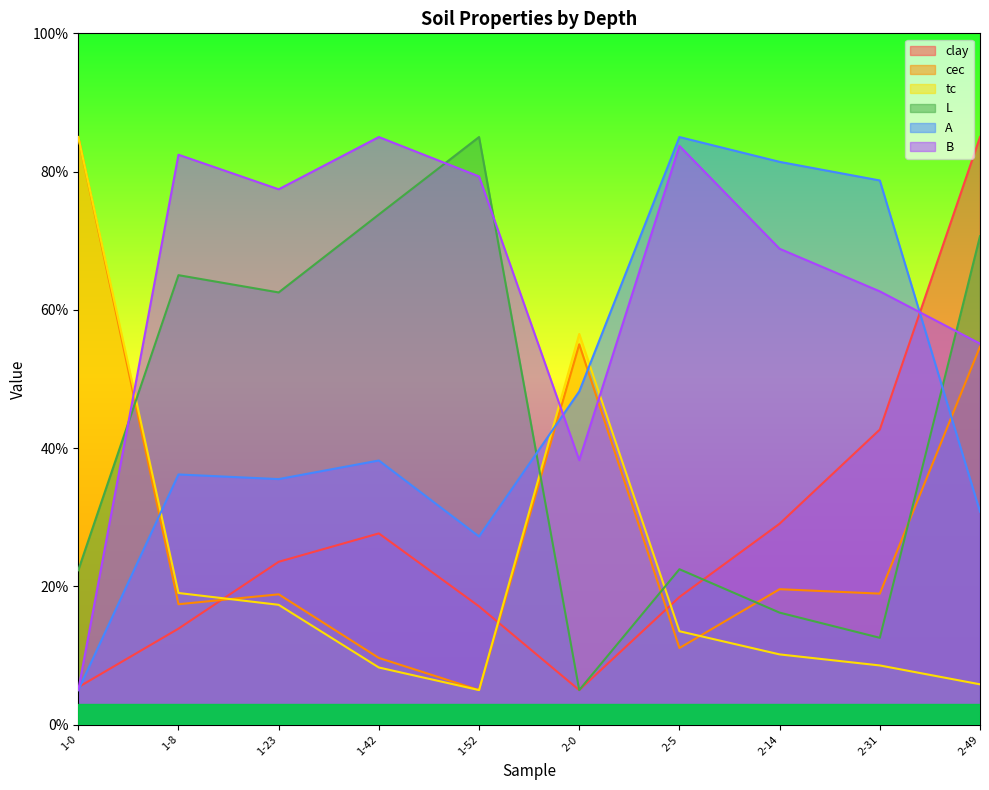

How many data points in tc are less than 13?

5